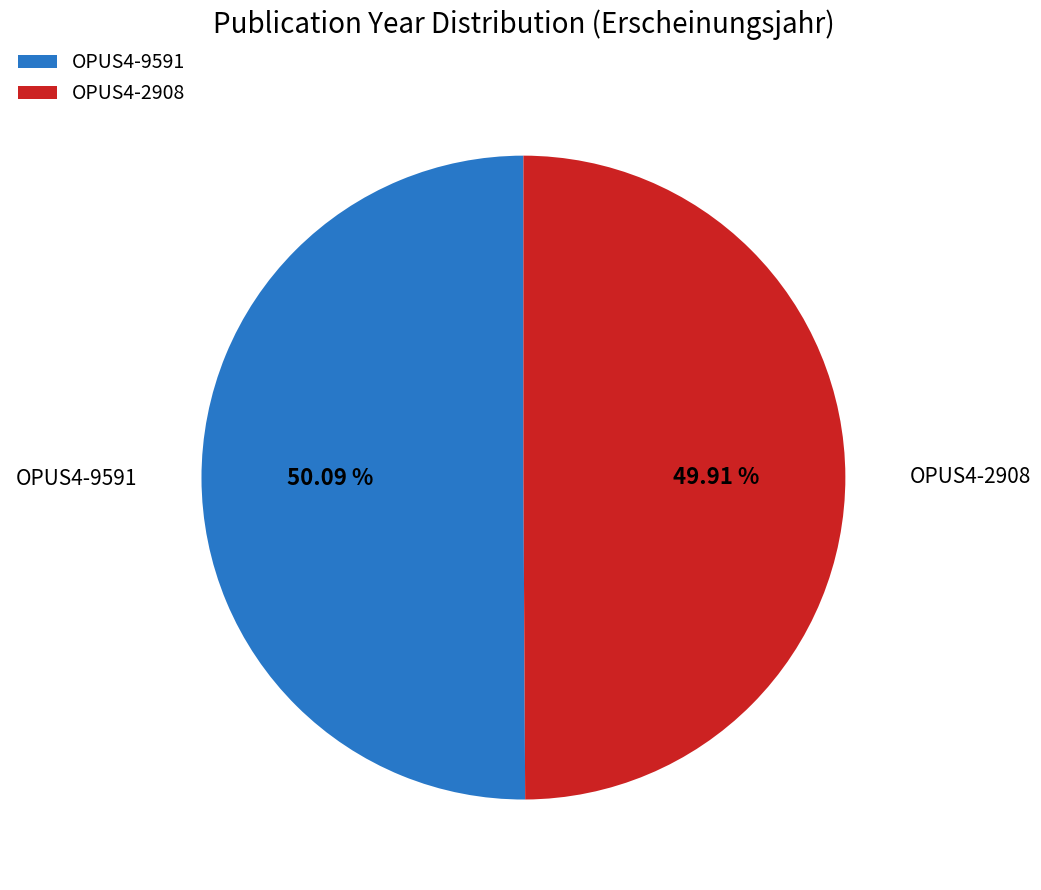

What is the total percentage of OPUS4-2908 and OPUS4-9591?

100.0%